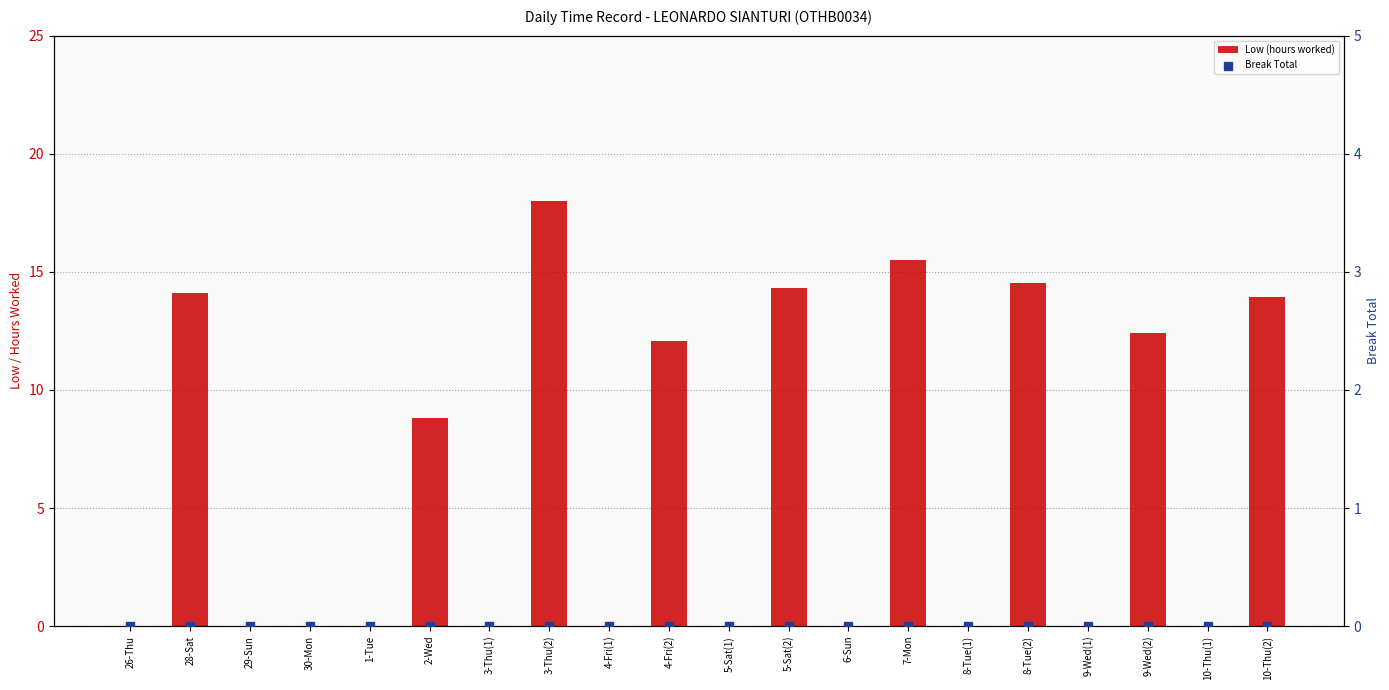

At how many categories does at least one series exceed 15?

2